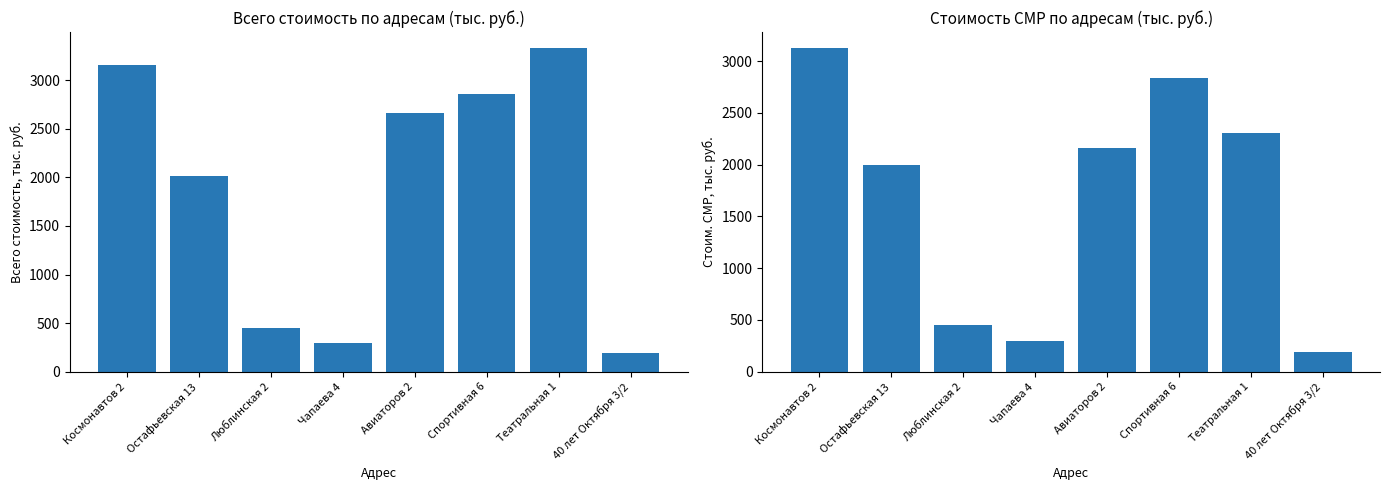

What is the label of the 3rd bar from the right?

Спортивная 6